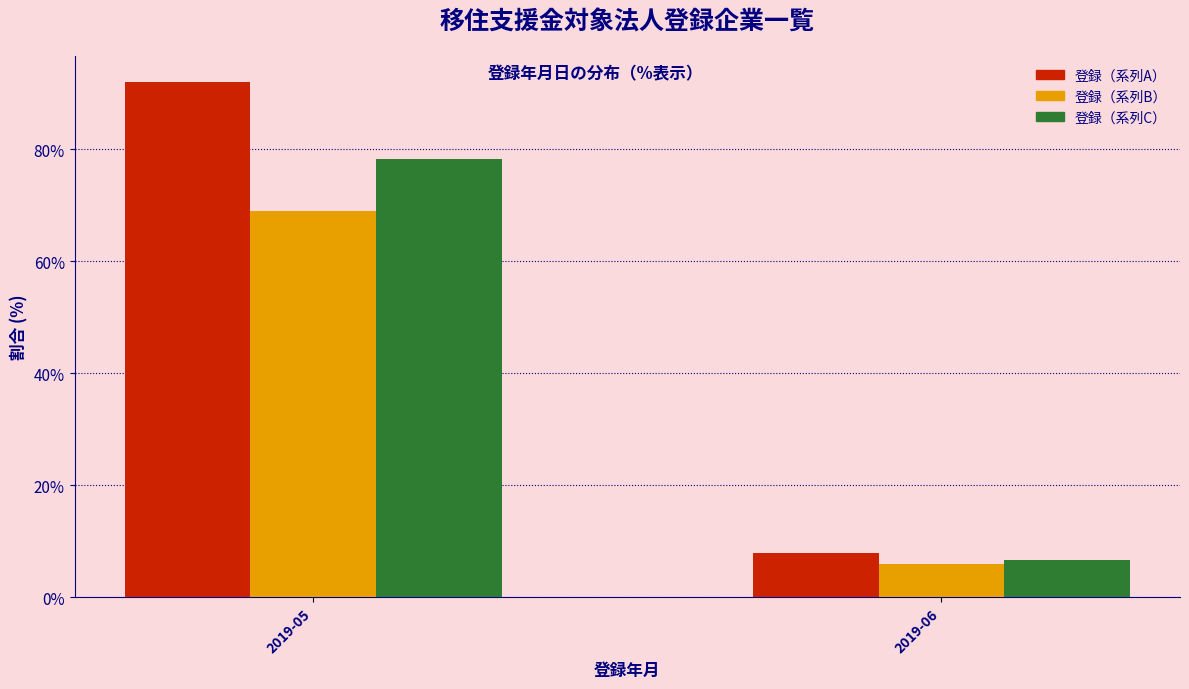

Reading left to right, list all the values displayed in this chart.

登録（系列A）: 2019-05=92.1	2019-06=7.9
登録（系列B）: 2019-05=69.1	2019-06=5.9
登録（系列C）: 2019-05=78.3	2019-06=6.7